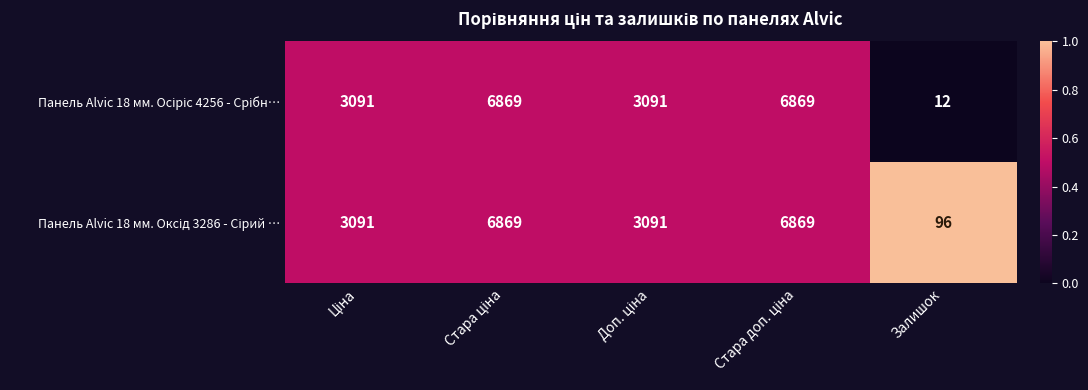

What is the maximum value shown in the chart?

6869